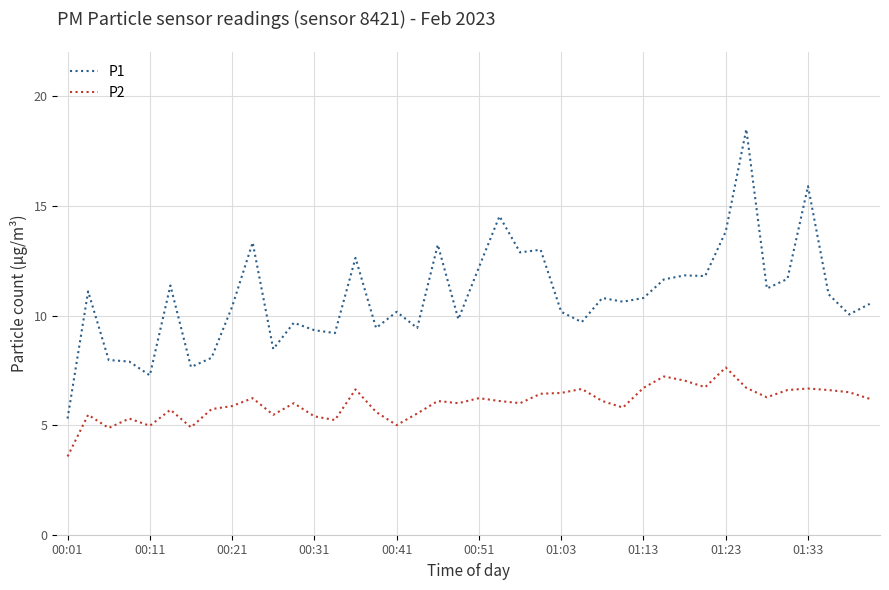

In P2, how many points are lower than both neighbors (excluding endpoints)?

11